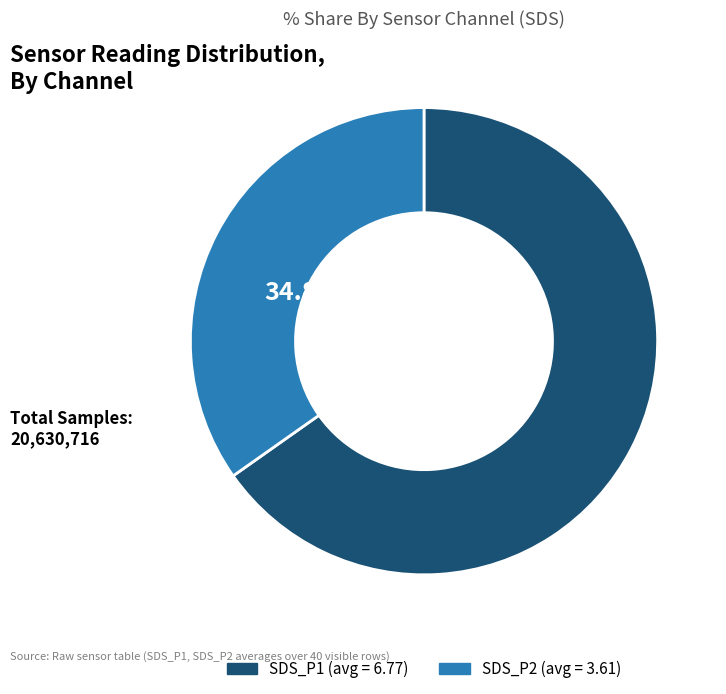

Is there a majority slice in this chart?

Yes